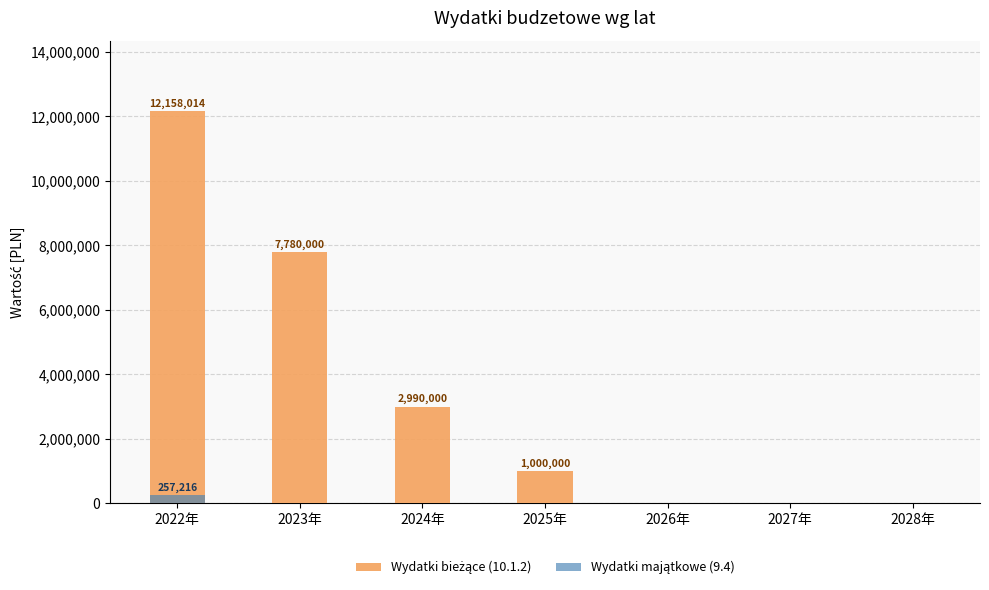

At which label does Wydatki majątkowe (9.4) reach its minimum?

2023年